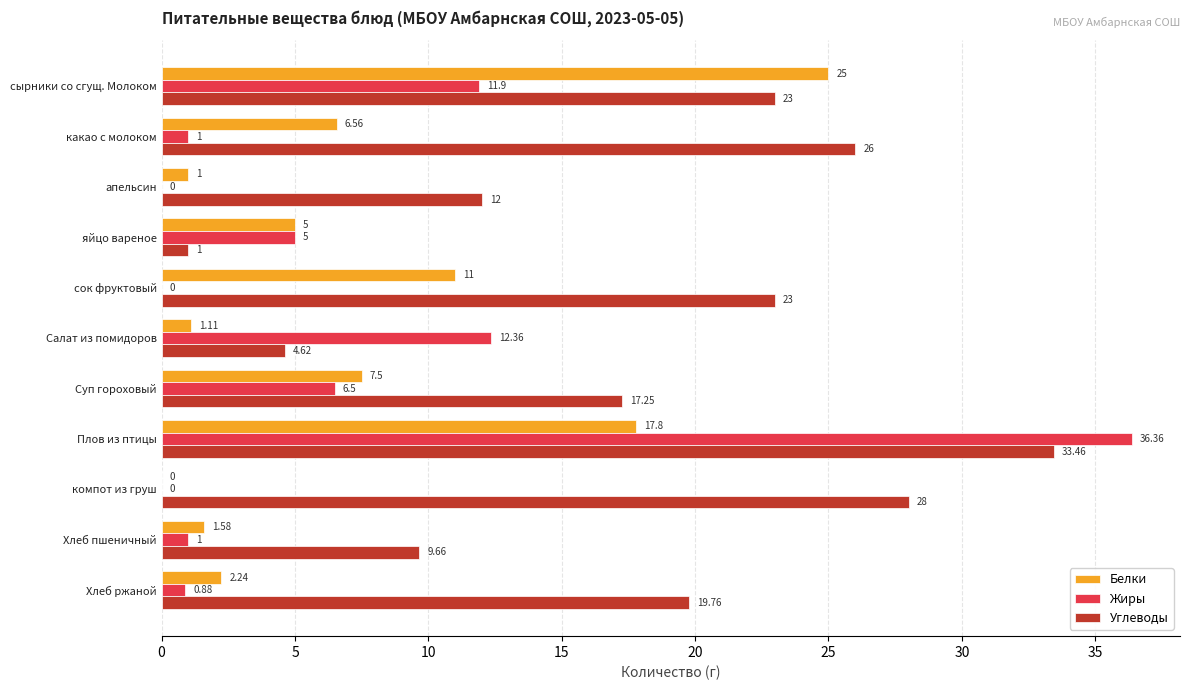

At which category is the sum across all series the highest?

Плов из птицы